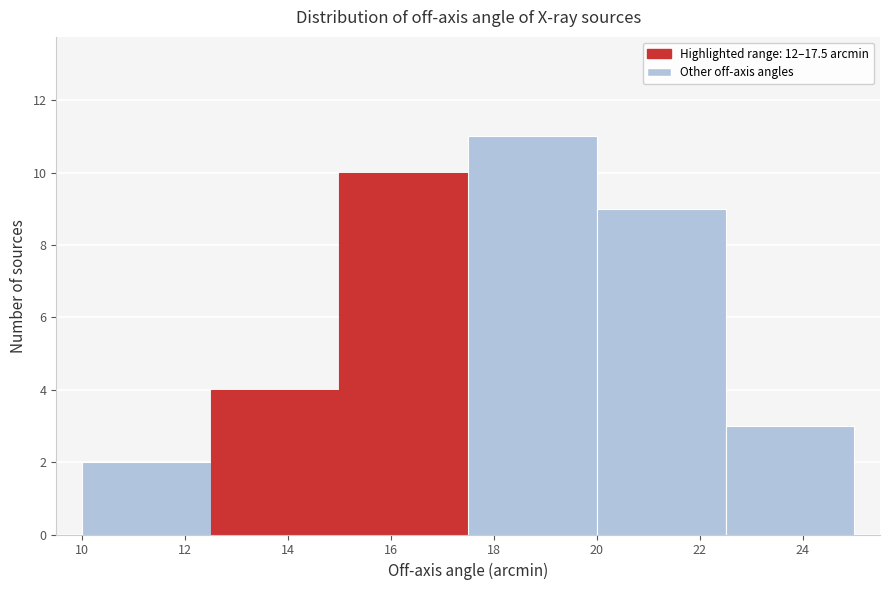

Reading left to right, transcribe this chart: for each bar, give the range it covers on the x-axis and its height. The values are not printed on the chart, so give them approximately, as read against the axis.

10.0 to 12.5: 2
12.5 to 15.0: 4
15.0 to 17.5: 10
17.5 to 20.0: 11
20.0 to 22.5: 9
22.5 to 25.0: 3